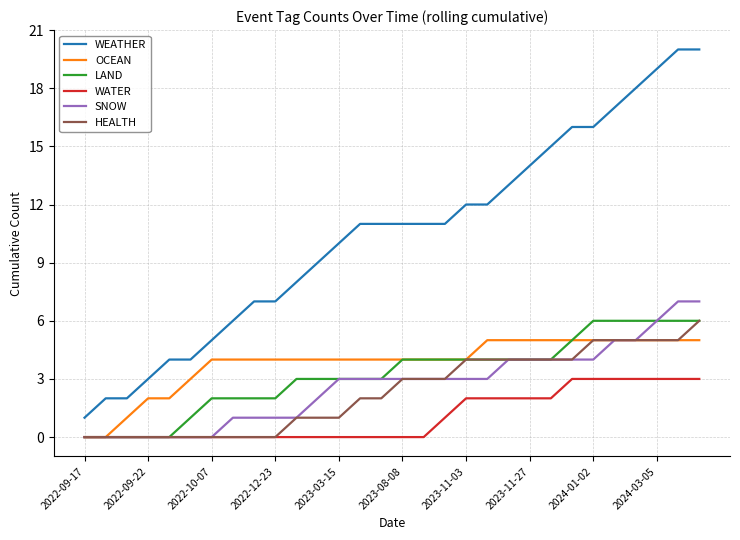

Which series has the largest total across all categories?

WEATHER